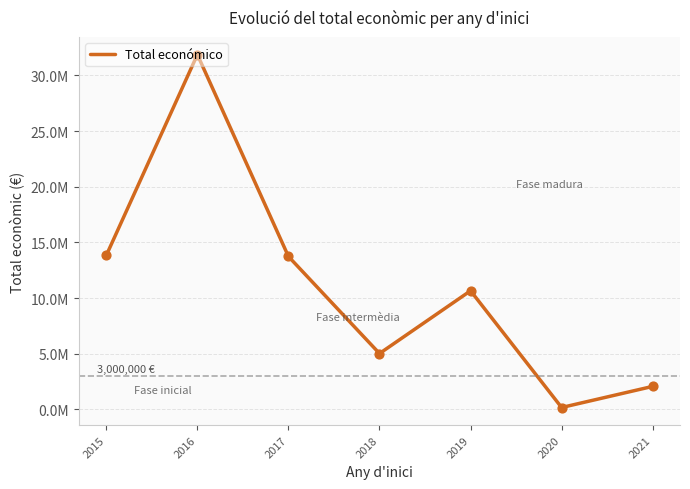

Between 2015 and 2020, which is larger?

2015